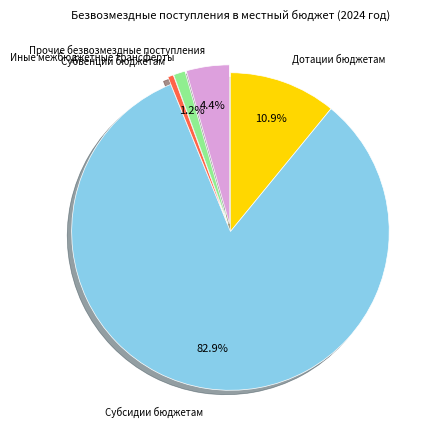

Is it true that Прочие безвозмездные поступления is 4% of the pie?

True